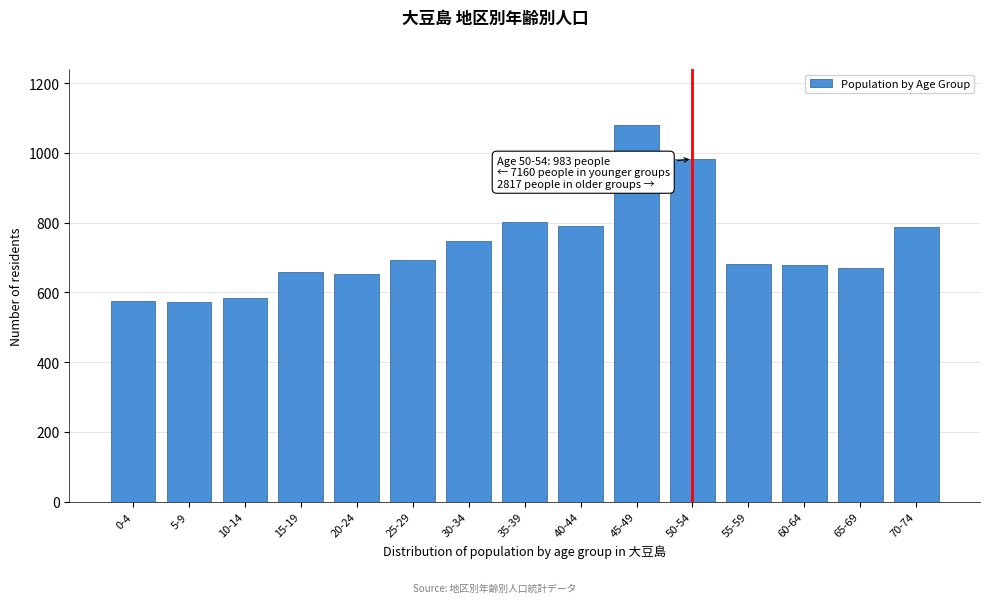

What is the sum of all values?

10960